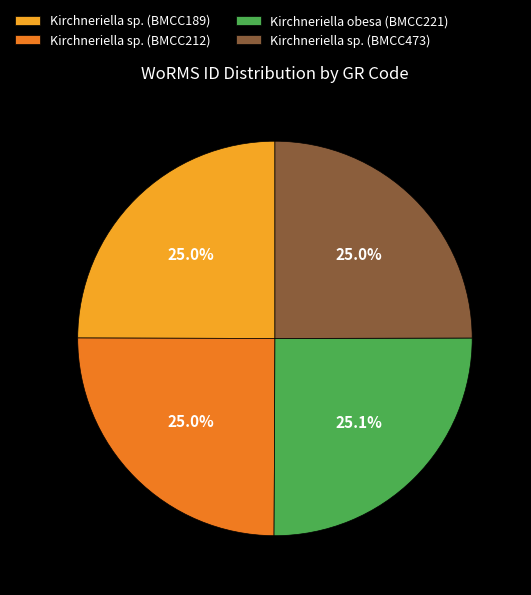

Does Kirchneriella sp. (BMCC189) account for over 50% of the chart?

No